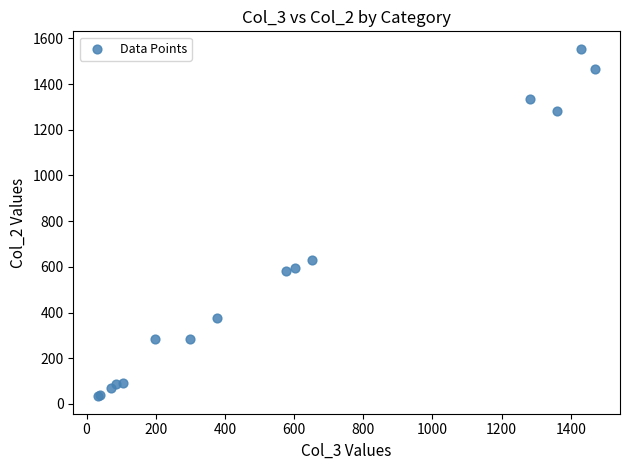

What Y value in the scatter plot is closest to 794?

632.2